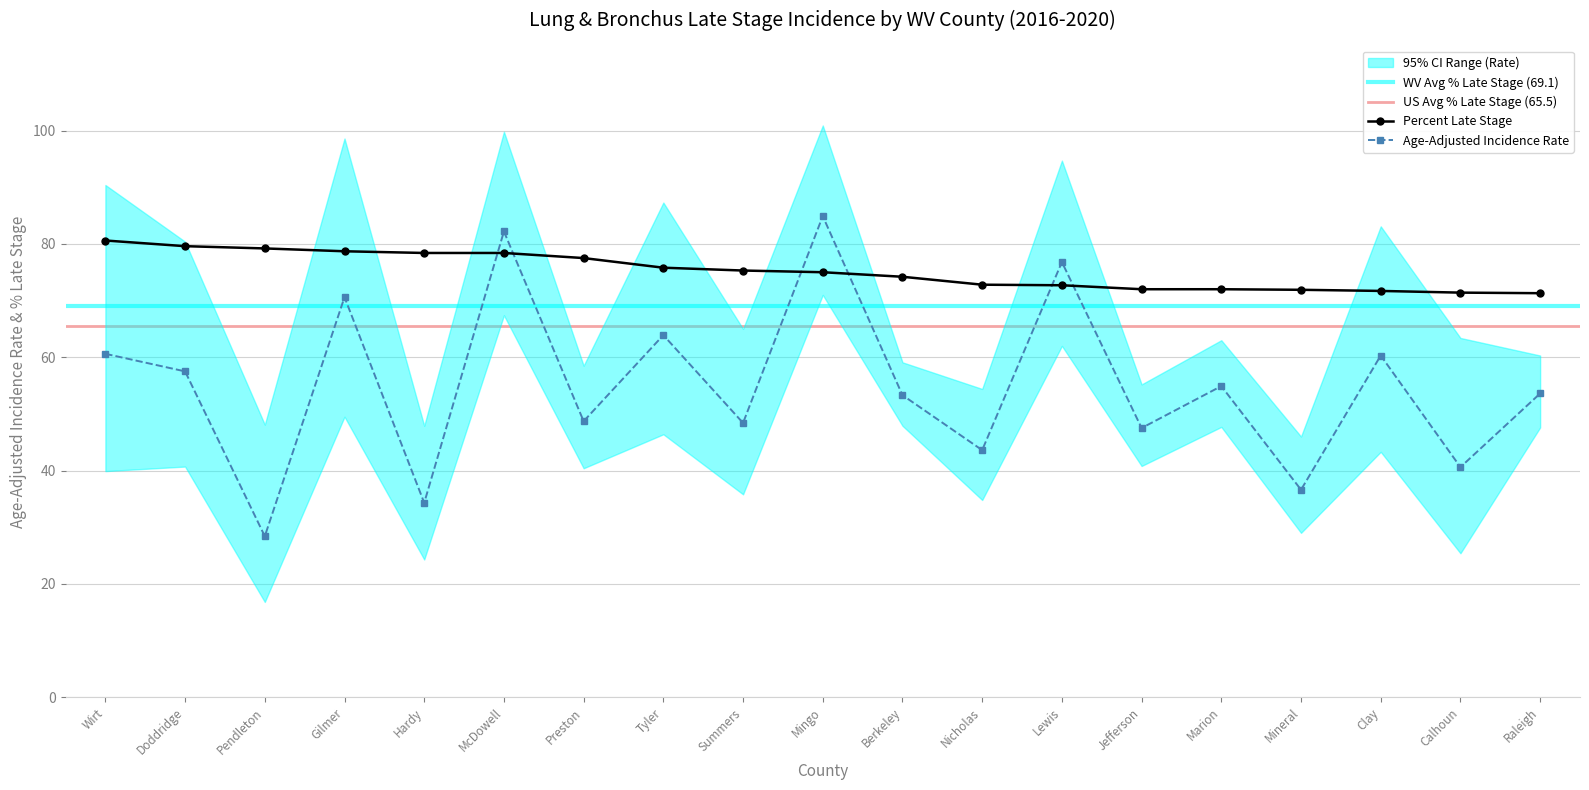

Rank the categories by Percent Late Stage value from lowest to highest.

Raleigh, Calhoun, Clay, Mineral, Jefferson, Marion, Lewis, Nicholas, Berkeley, Mingo, Summers, Tyler, Preston, Hardy, McDowell, Gilmer, Pendleton, Doddridge, Wirt